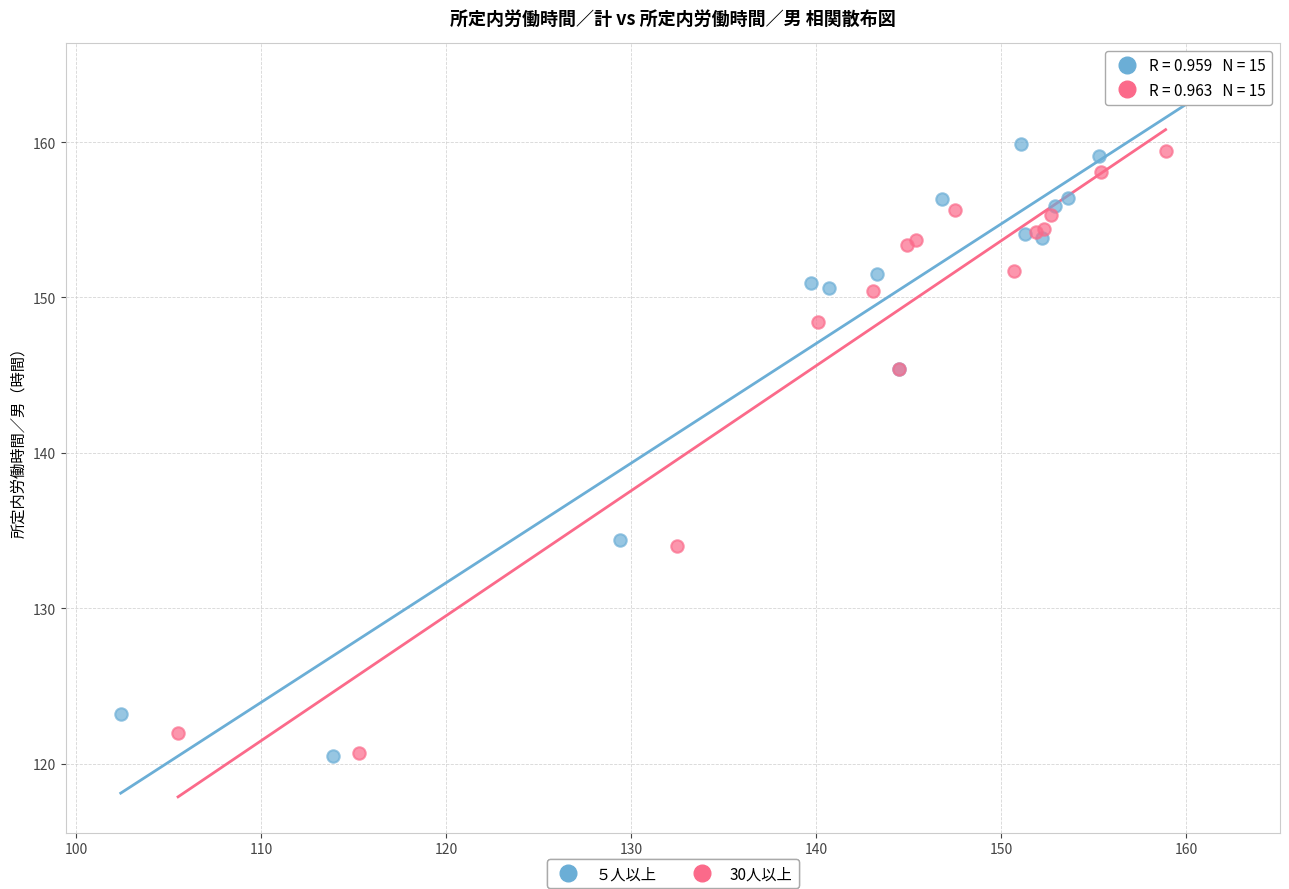

Which series reaches the maximum Y coordinate?

５人以上